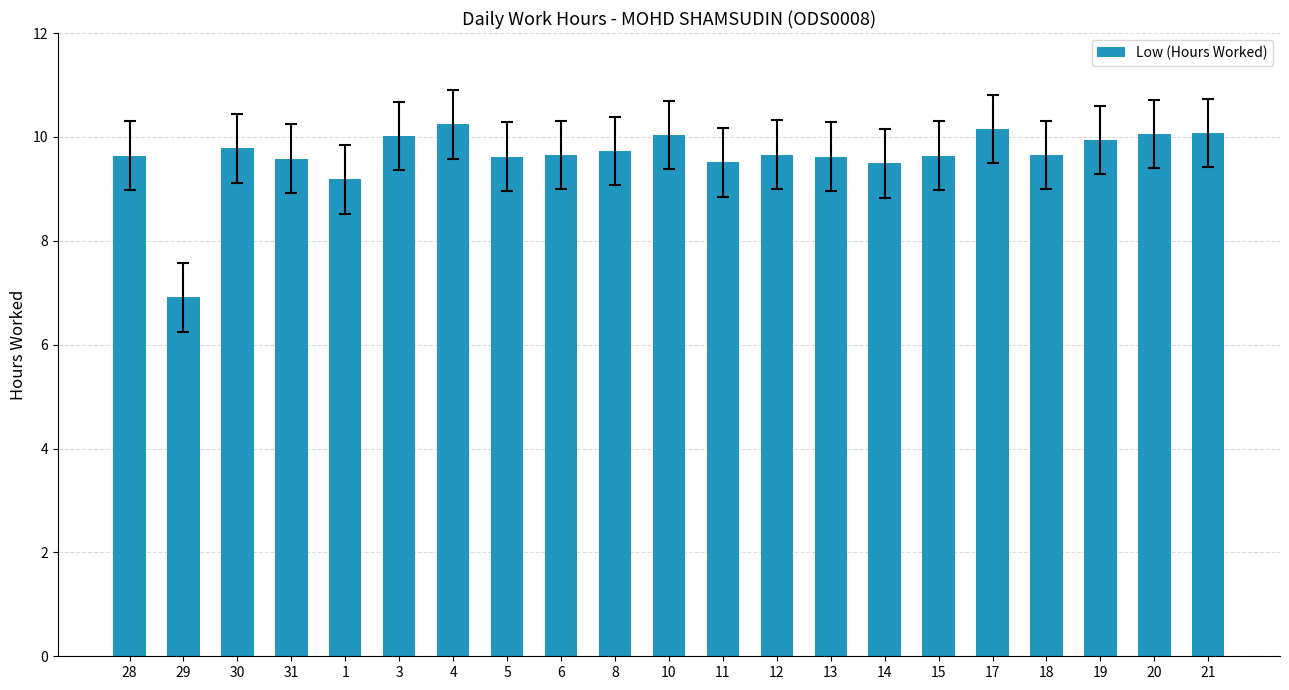

The chart shows a value of 9.6 at 13. True or false?

True